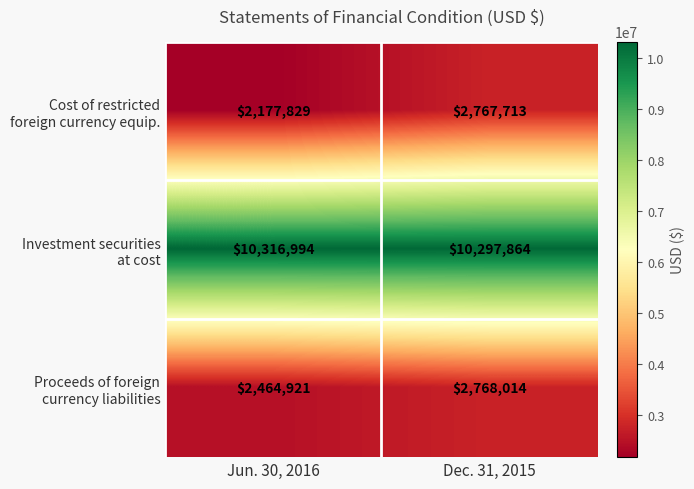

What is the spread (max minus min) of values at Jun. 30, 2016?

8139165